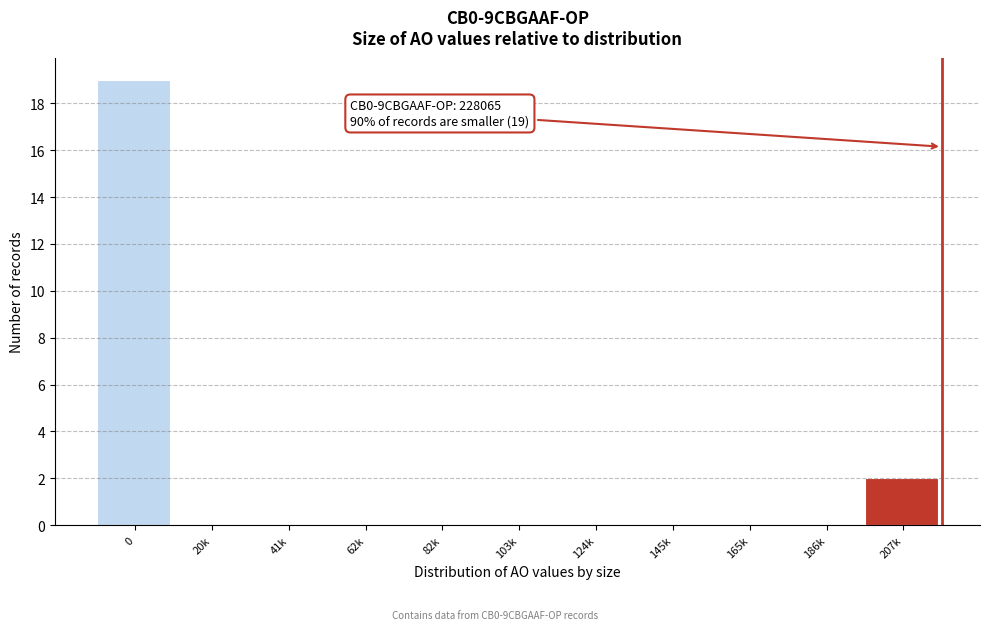

Reading left to right, extract all data points from this chart.

0=19	20k=0	41k=0	62k=0	82k=0	103k=0	124k=0	145k=0	165k=0	186k=0	207k=2